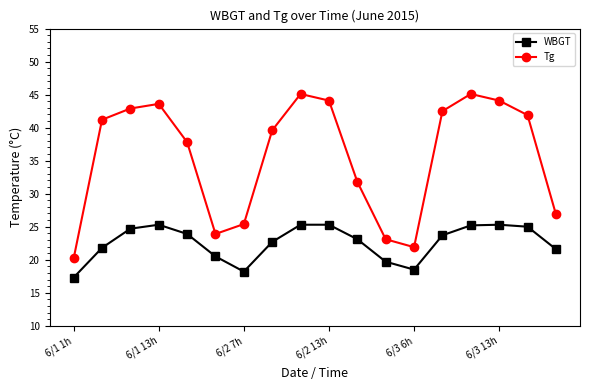

What is the minimum value for WBGT?

17.3